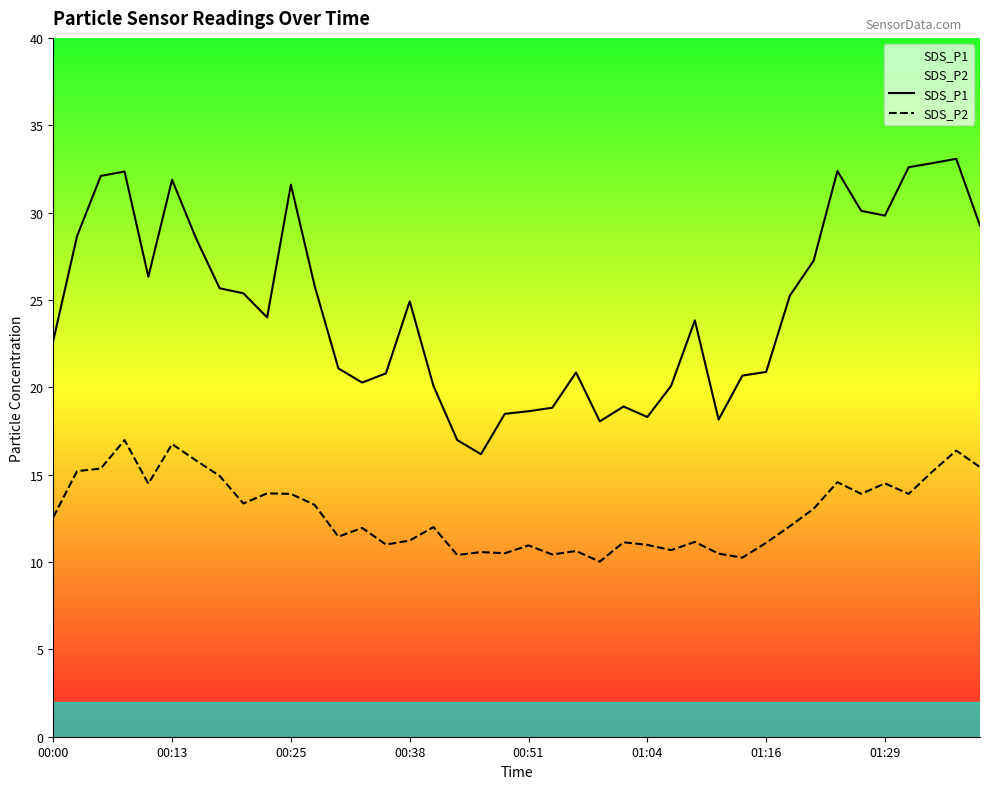

Rank the series by their average value, from lowest to highest.

SDS_P2, SDS_P1